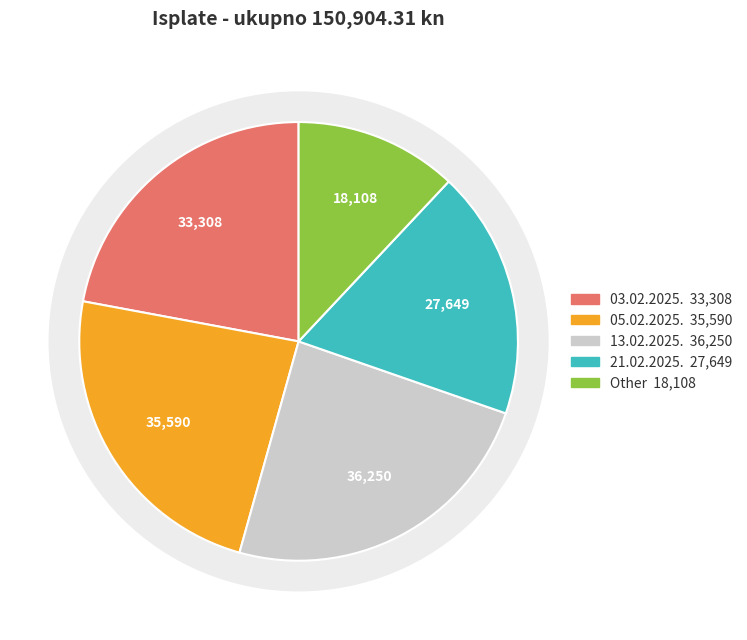

Which has a higher value, 03.02.2025. or Other?

03.02.2025.